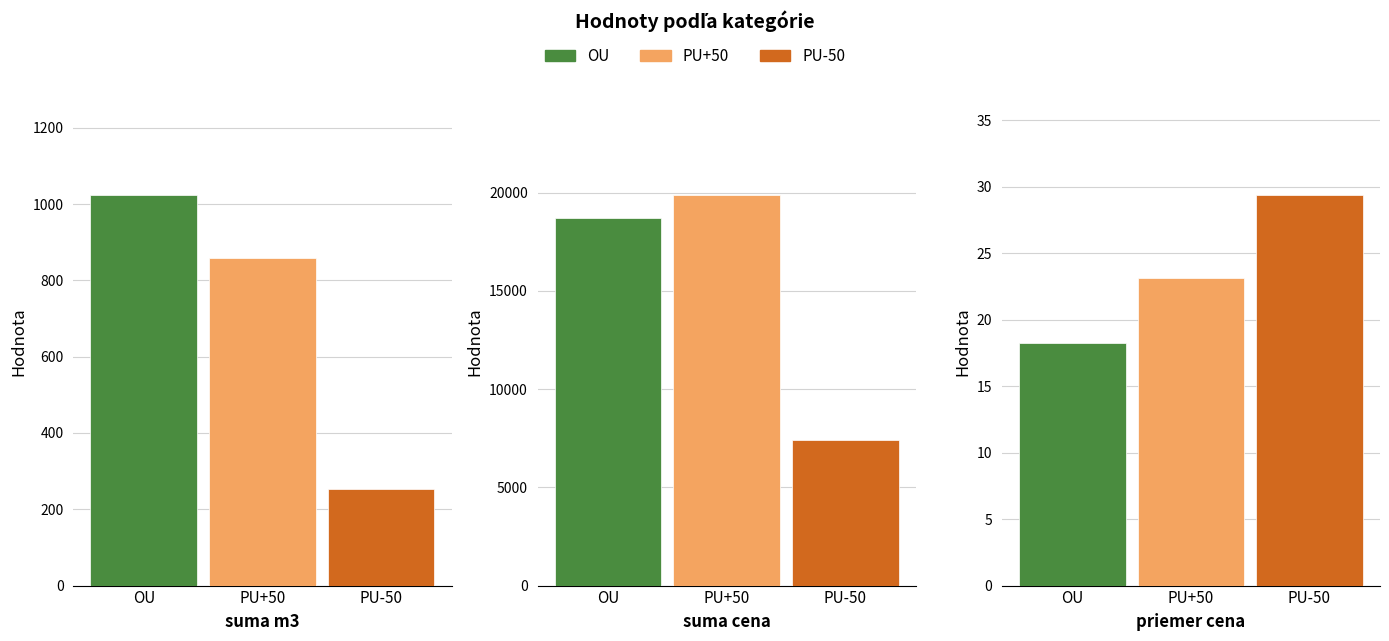

At which label does OU first exceed 1023?

suma cena